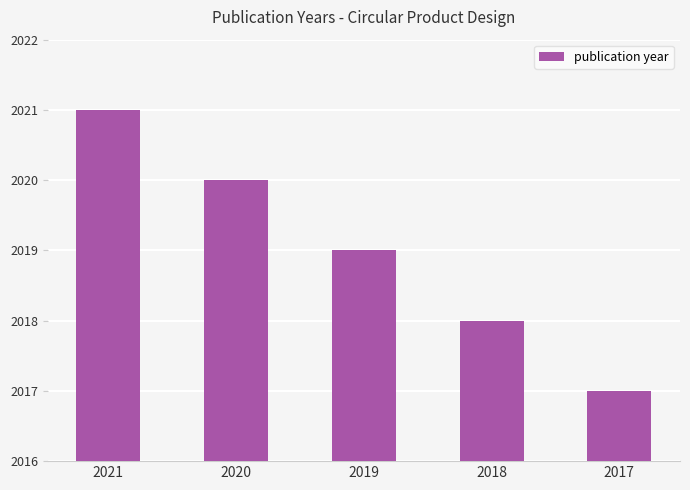

How many bars are there in total?

5